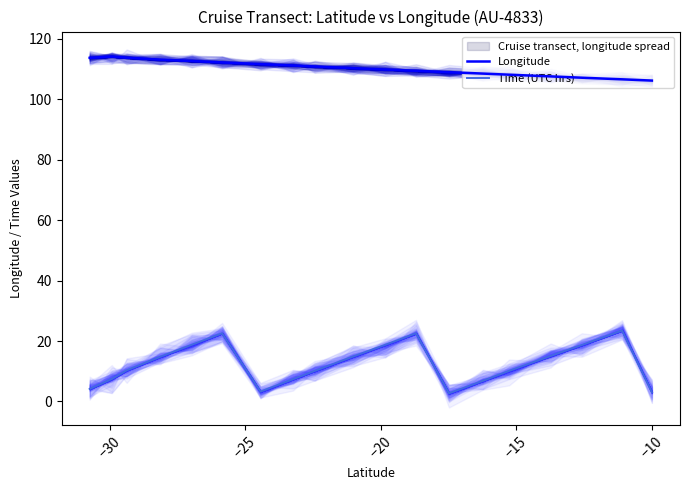

How many values in the Time (UTC hrs) series are below 10?

7